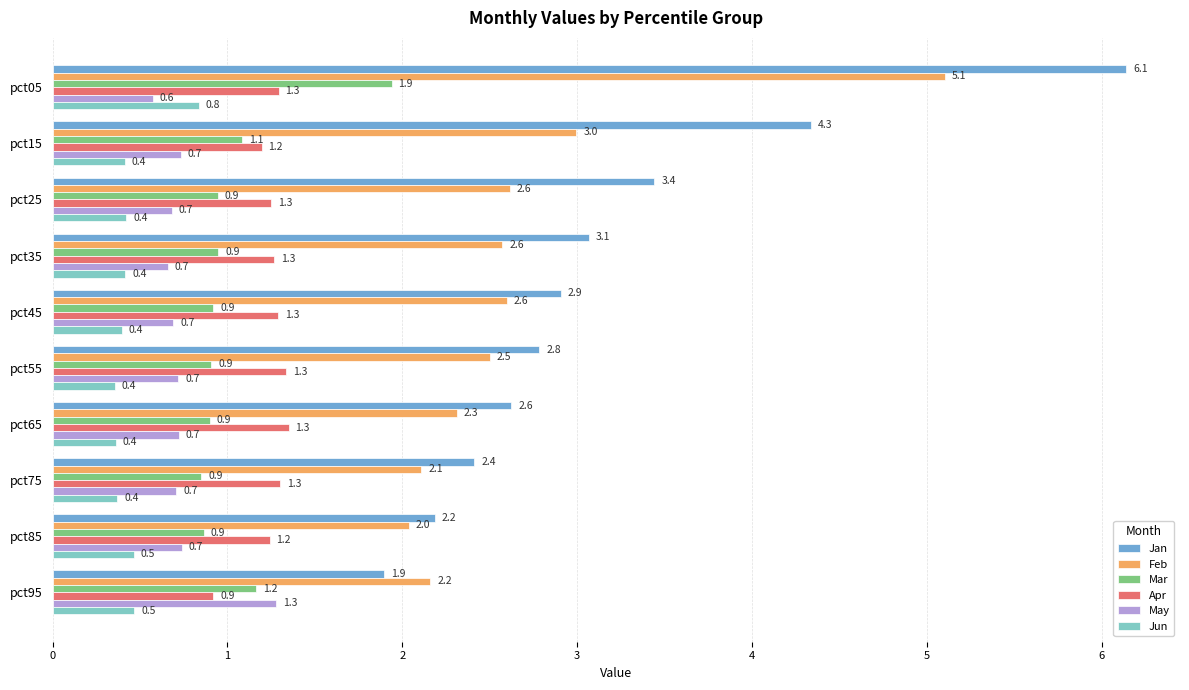

What is the average value of the Jan series?

3.2